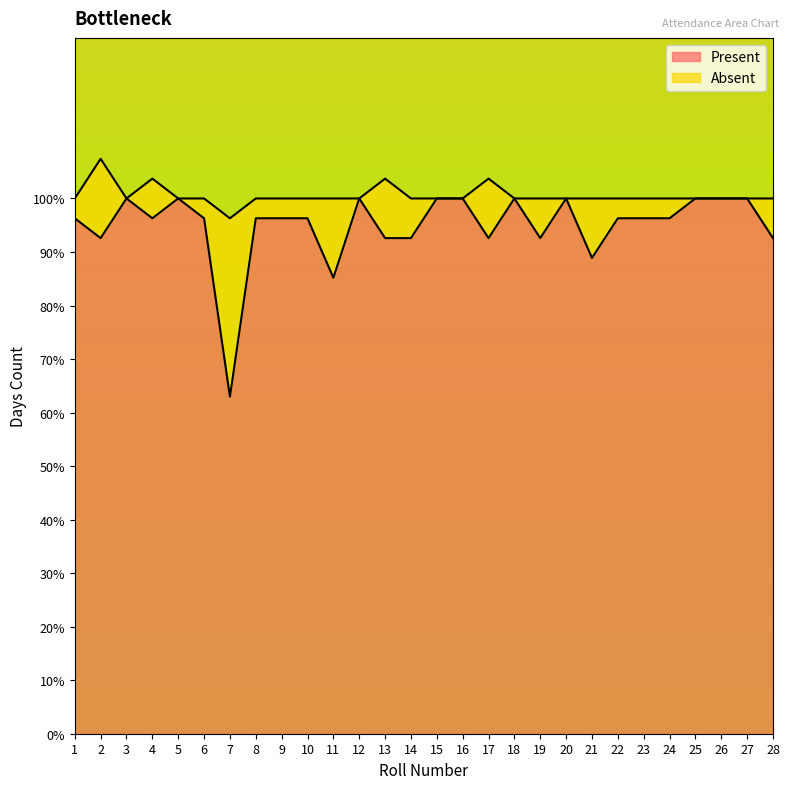

At which category does the chart reach its minimum across all series?

7